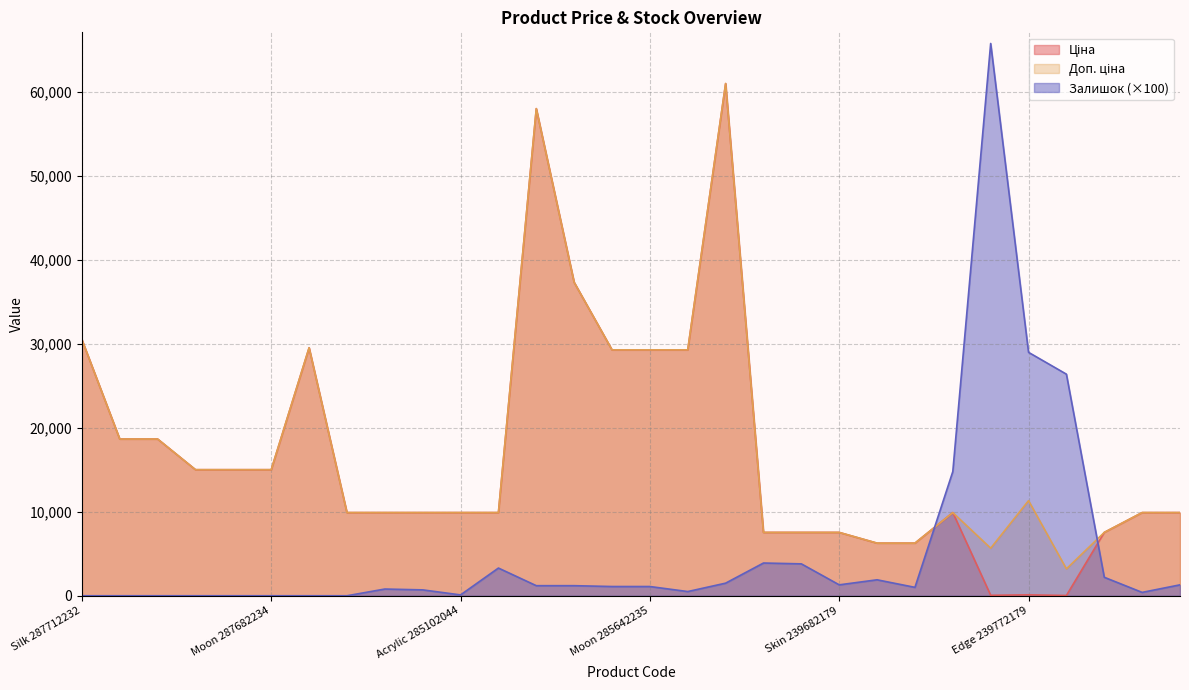

Between Acrylic 285101569 and Skin 283972211, which series saw the biggest shift?

Залишок